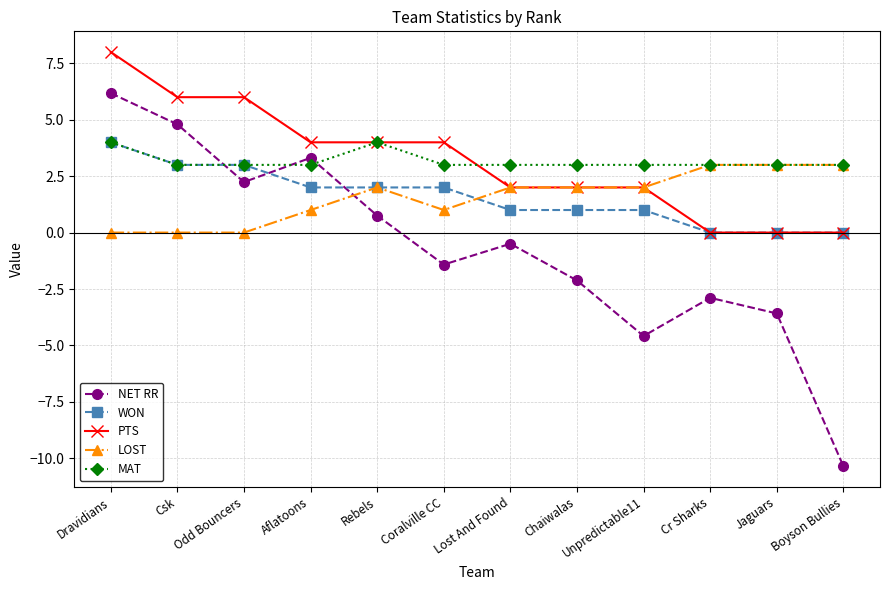

What is the spread (max minus min) of values at Lost And Found?

3.5